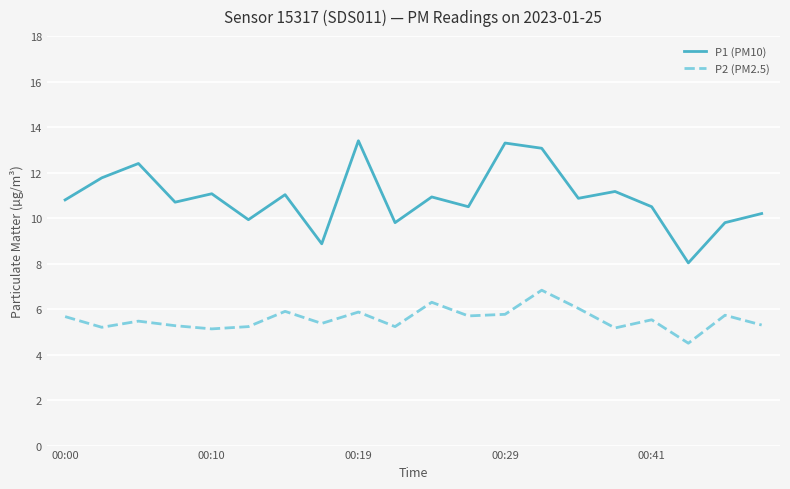

True or false: P1 (PM10) and P2 (PM2.5) intersect in this chart.

False